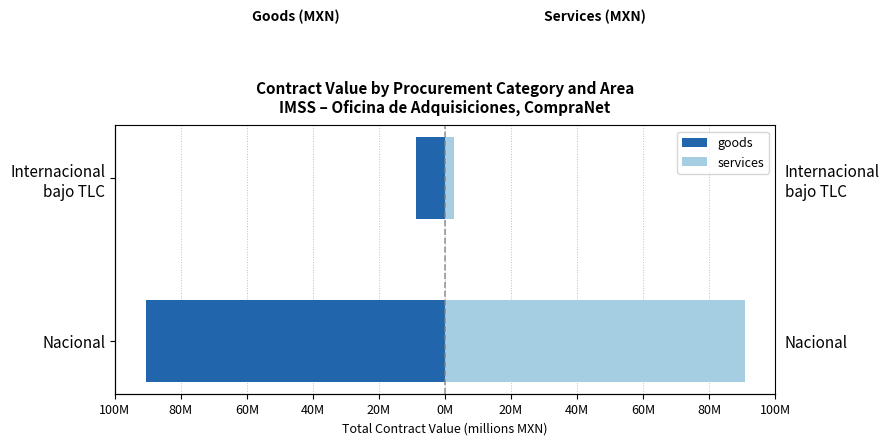

At how many categories does at least one series exceed 46?

1